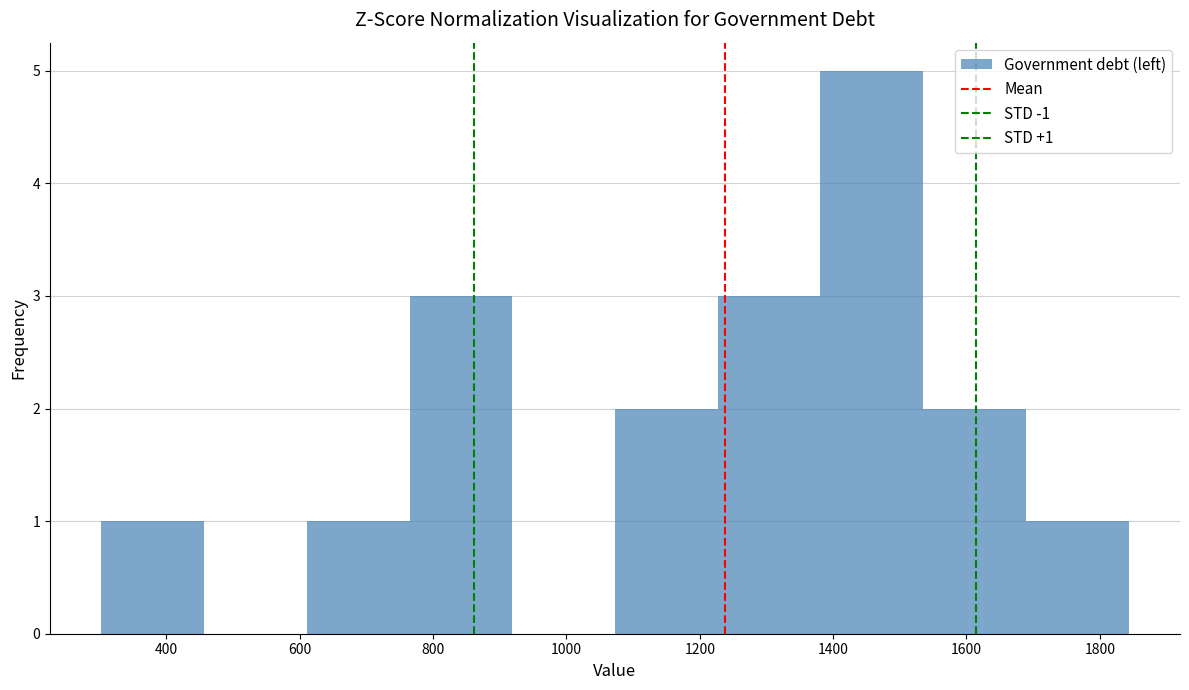

Which range on the x-axis has the tallest bar?

1380 to 1540